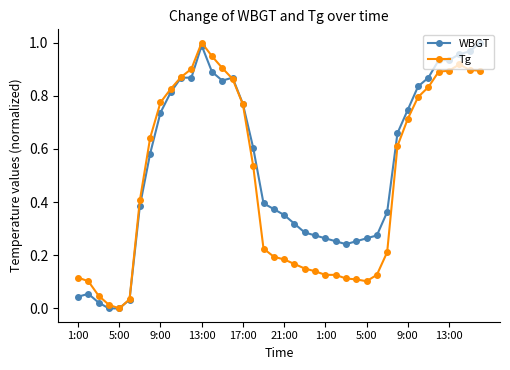

Rank the series by their average value, from lowest to highest.

Tg, WBGT